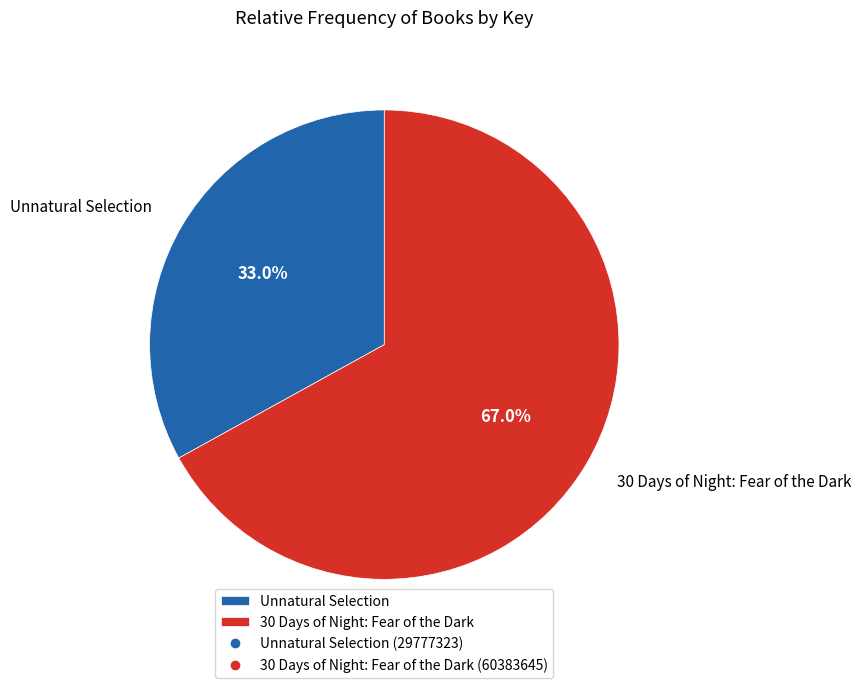

Approximately how many times larger is the value at Unnatural Selection compared to 30 Days of Night: Fear of the Dark?

0.5